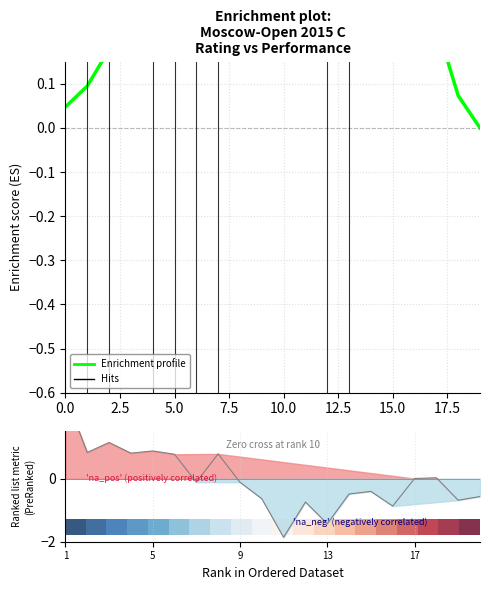

Which category has the lowest value in the Enrichment profile series?

19